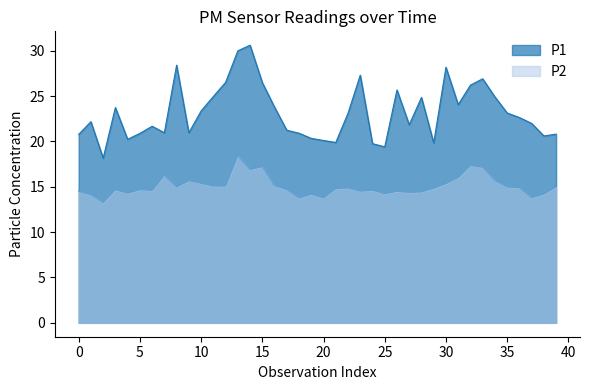

The value of P2 at 23 is 14.5. True or false?

True